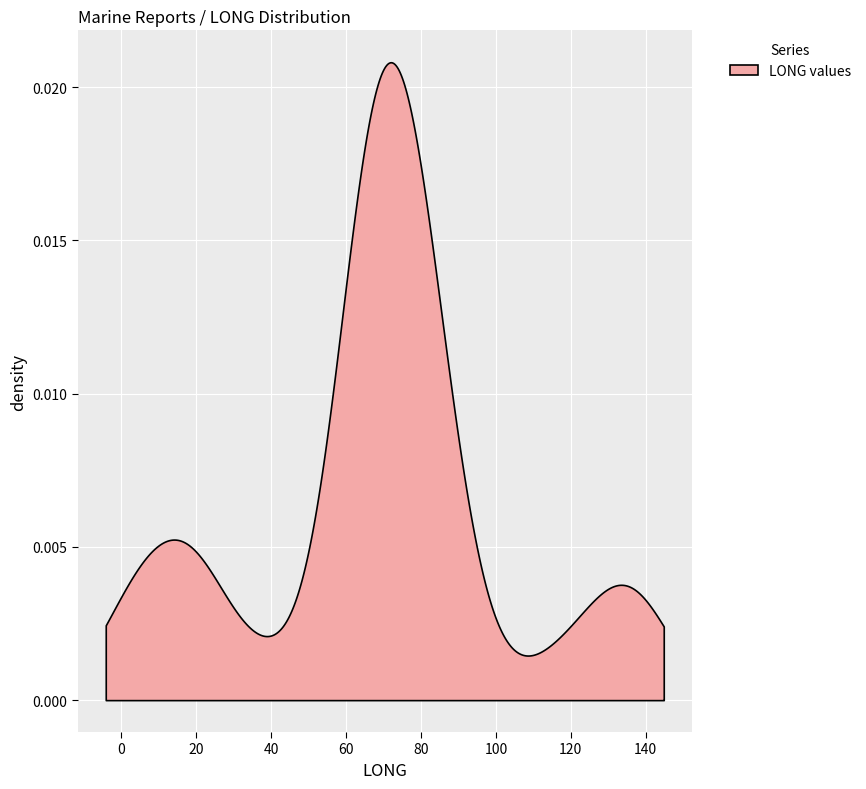

Reading left to right, list all the values displayed in this chart.

21.3	84.4	21.3	14.4	3.1	132.4	137.8	139.8	69.1	115.7	66.1	66.1	79.1	80.2	75.4	76.3	76.3	73.7	77.7	75.4	66.1	66.1	66.1	66.1	8.3	18.4	59.8	0.8	70.8	65.1	128.7	39.3	64.9	90.5	81.5	63.6	73.9	78.5	85.6	66.6